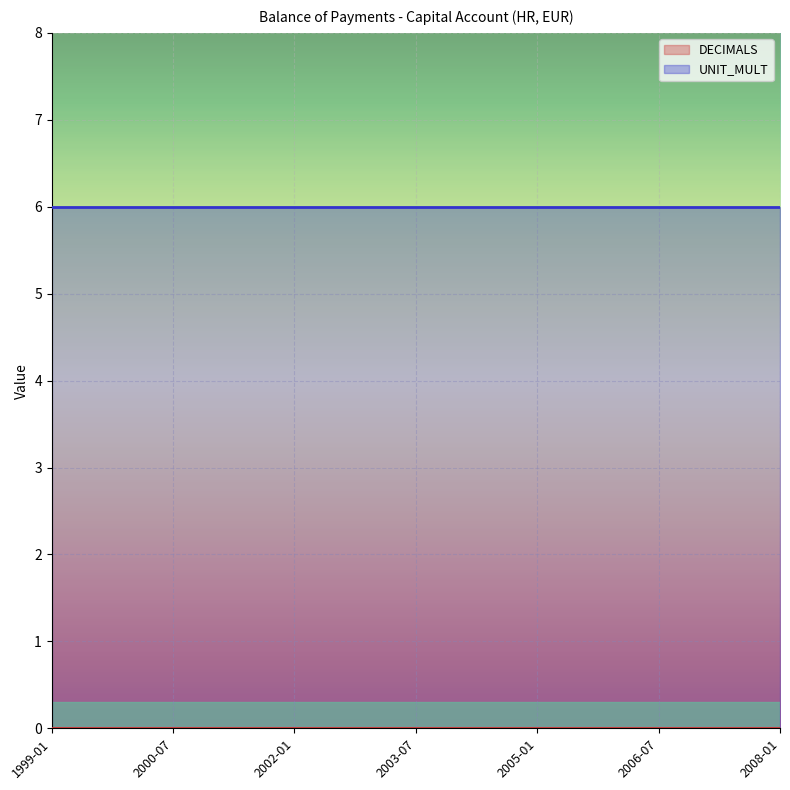

What are all the series names shown in the legend?

DECIMALS, UNIT_MULT